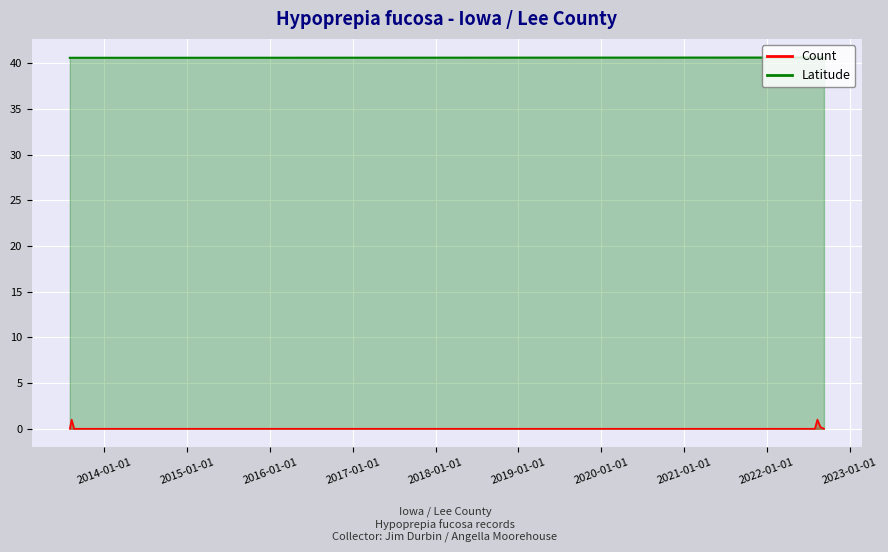

What is the label of the 2nd point from the left?

2013-08-09